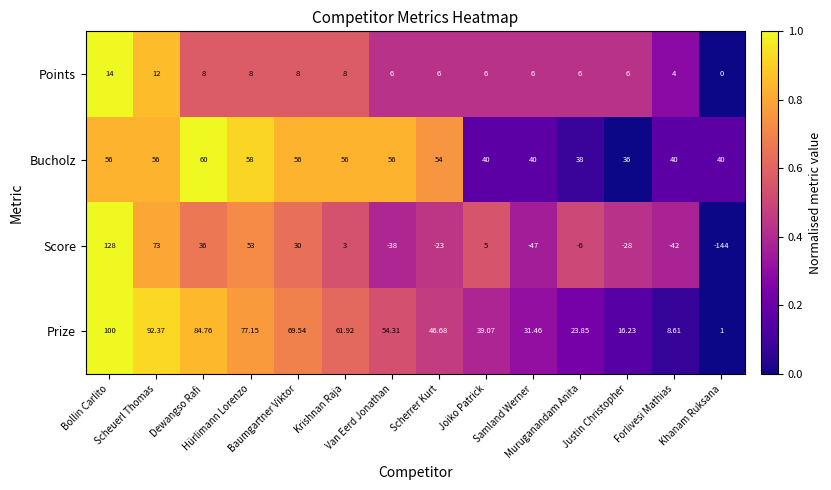

Which series has the largest range (max minus min)?

Score